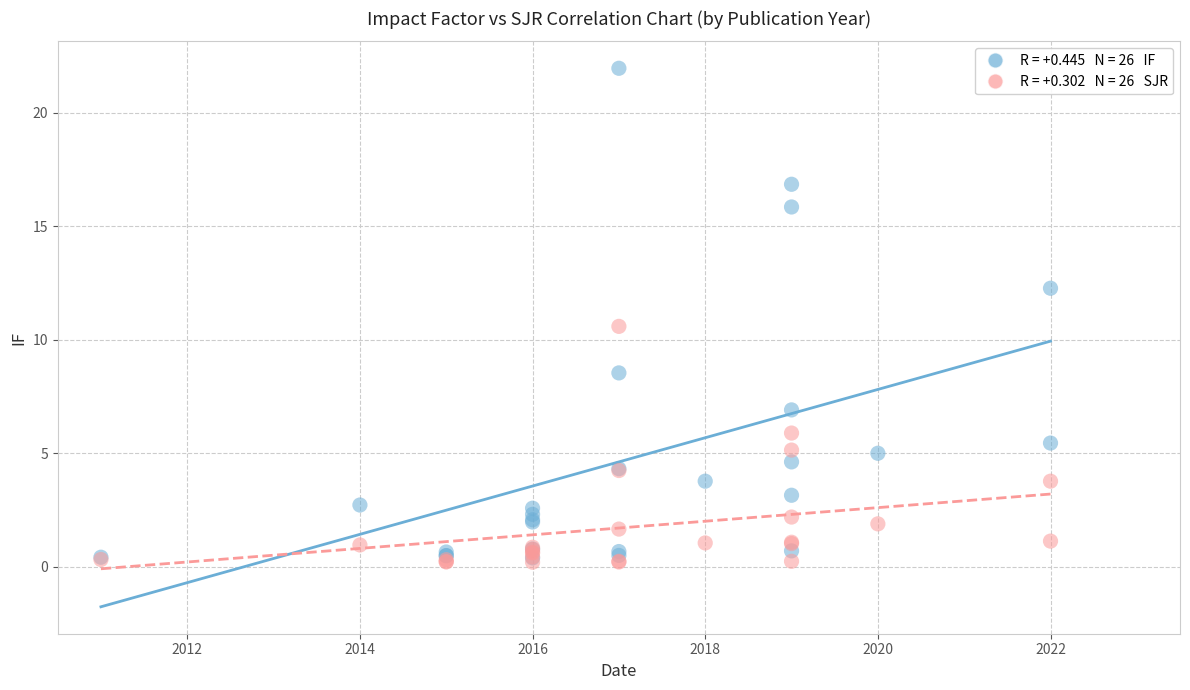

Across all series, what Y value is closest to 11?

10.6